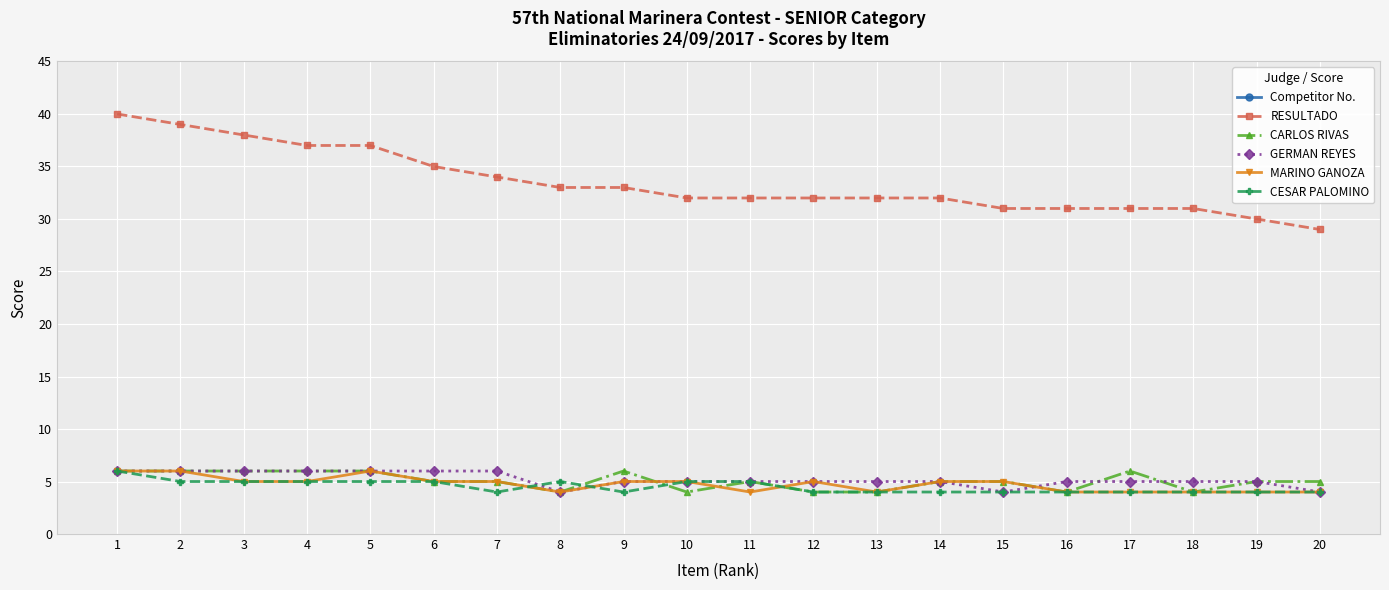

What is the total value across all series at 8?

418